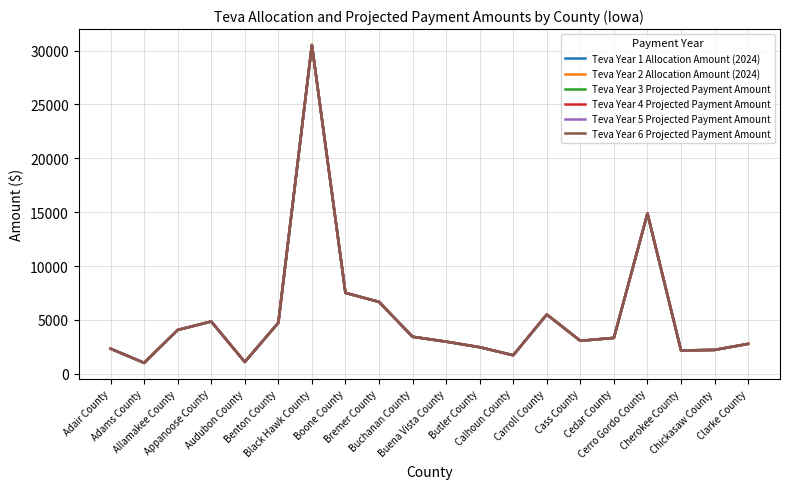

What is the value of the Teva Year 6 Projected Payment Amount point at the 20th from the left?

2780.8